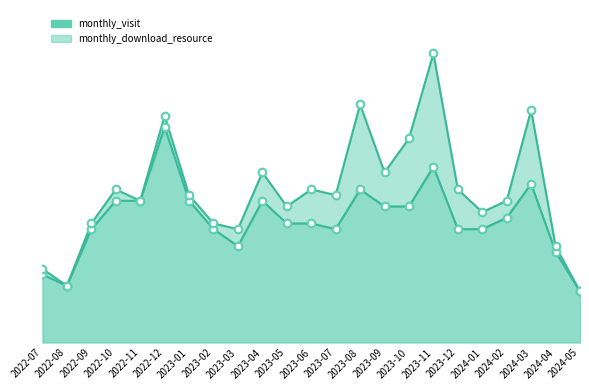

Between 2022-09 and 2024-03, which is larger?

2024-03